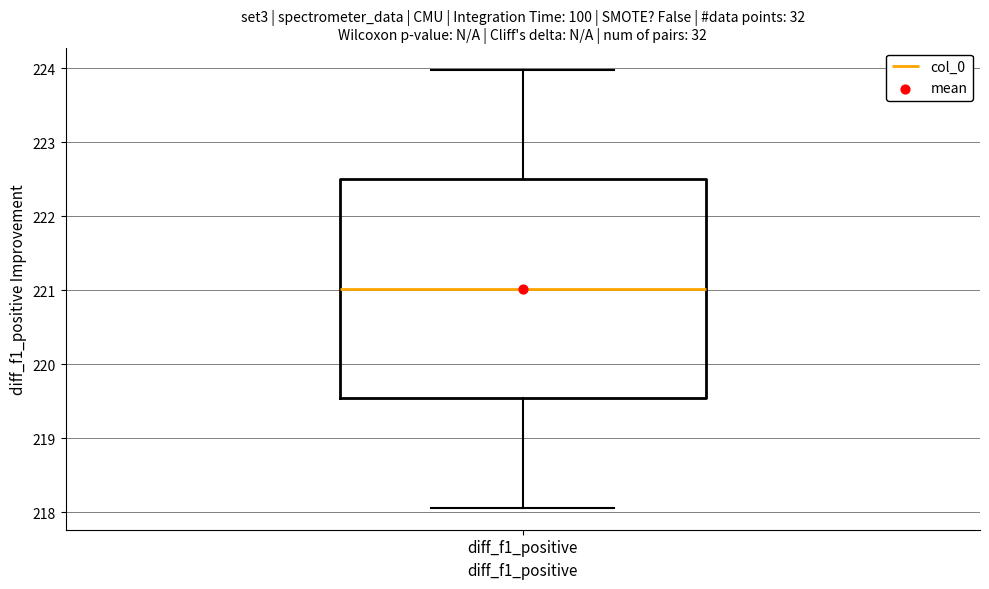

Read this box plot against the y-axis: the position of the median line, the range covered by the box, and the ends of both whiskers. The values are not printed on the chart, so give them approximately, as read against the axis.

median 221.0, box 219.5 to 222.5, whiskers 218.1 to 224.0